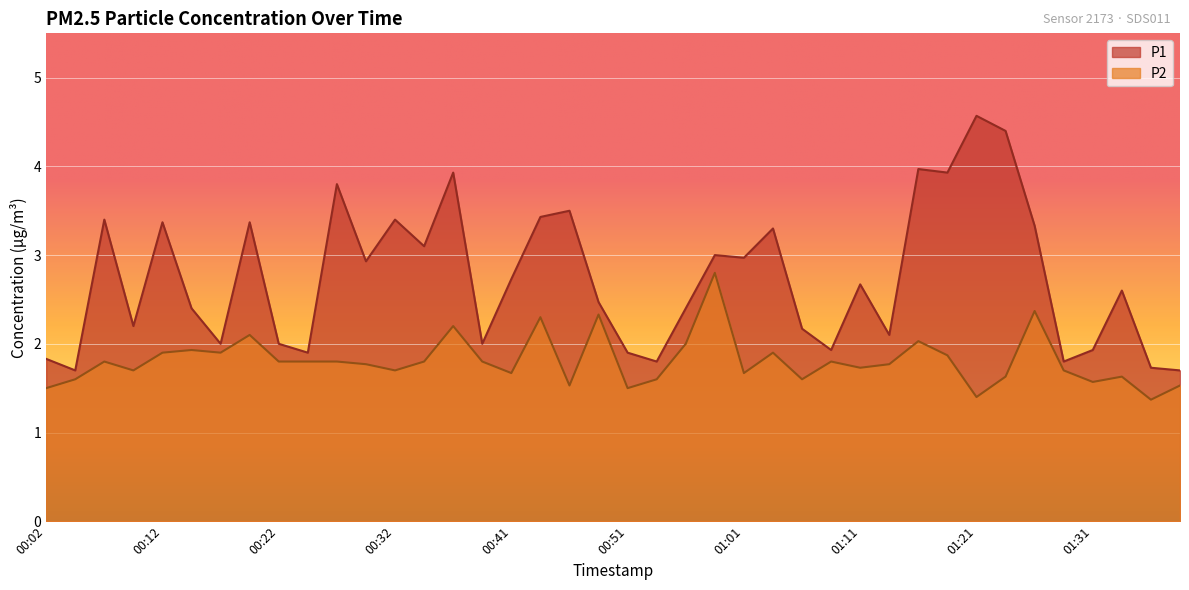

At which category does P2 reach its first local valley?

00:09